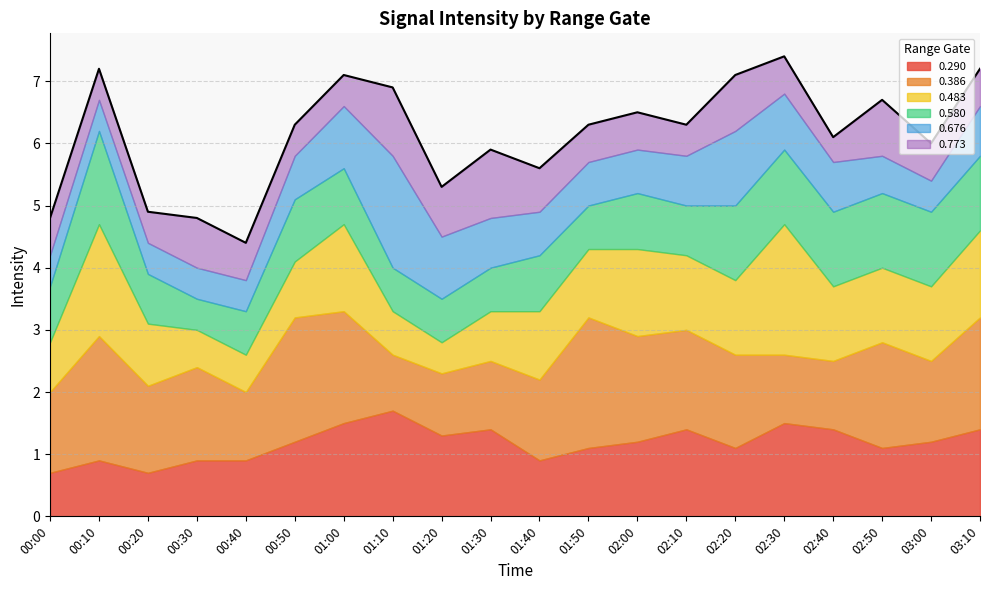

At which label does 0.483 first exceed 1?

00:10